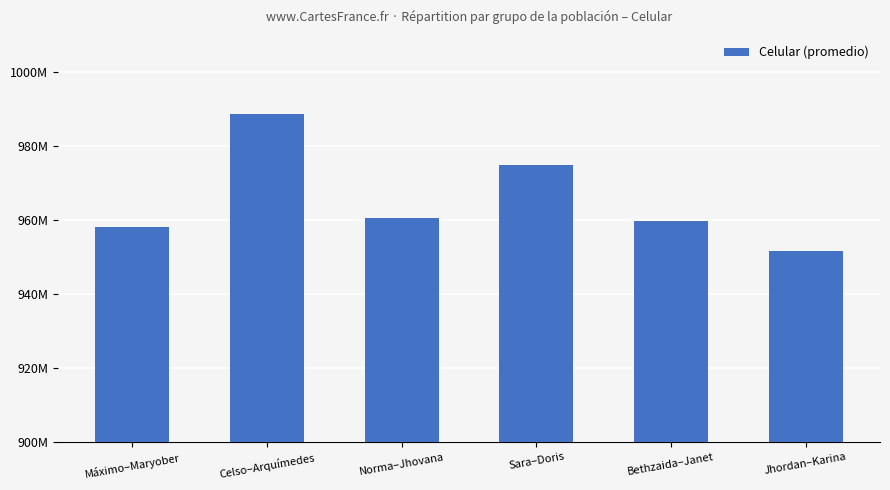

Reading left to right, extract all data points from this chart.

958038444	988651357	960428706	974944218	959792530	951577373